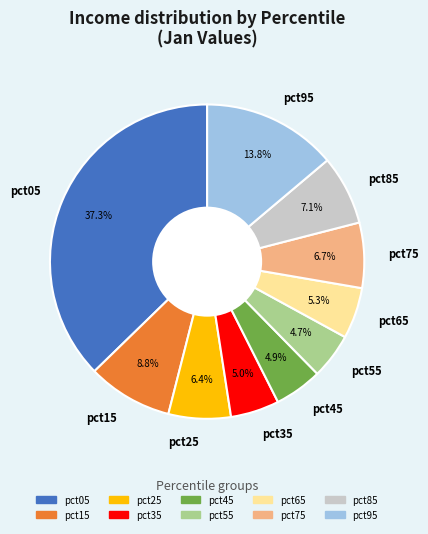

Count the number of slices in the pie.

10